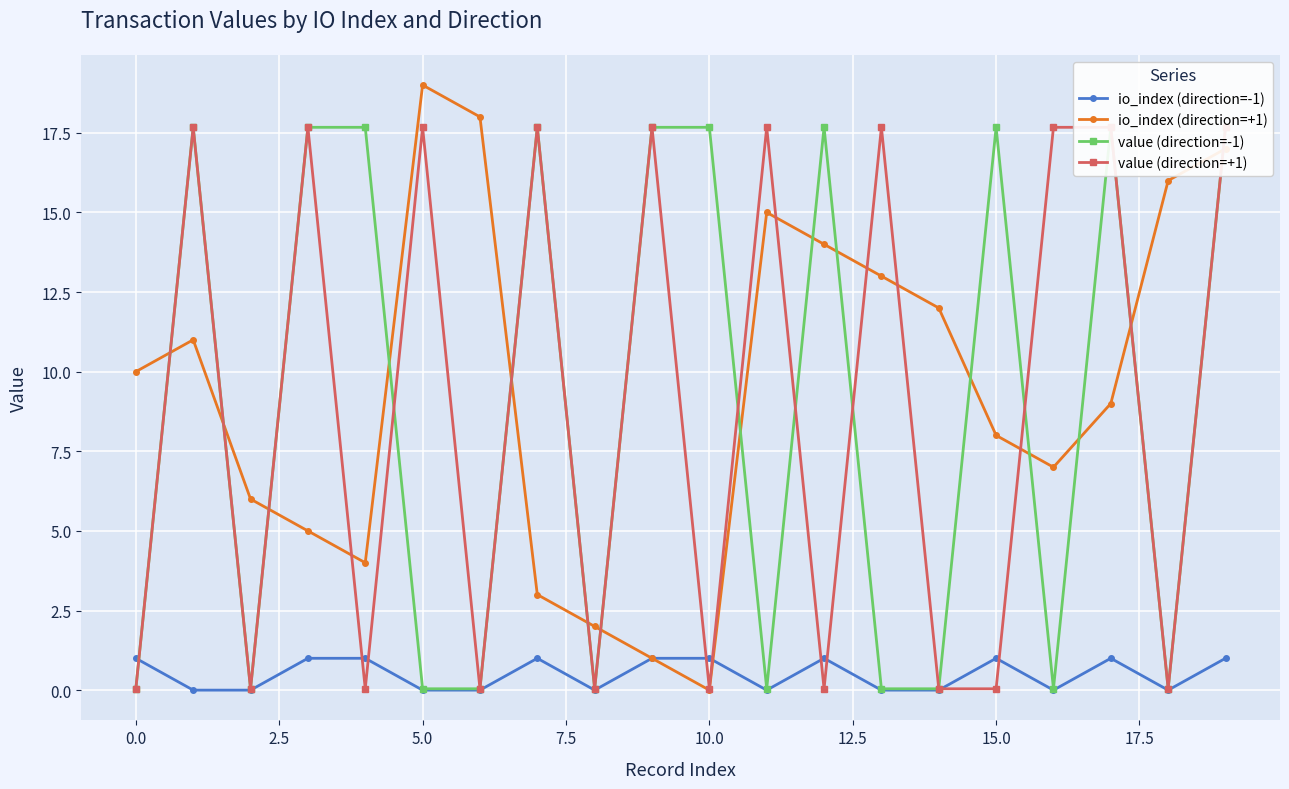

At which label does io_index (direction=+1) reach its minimum?

10.0